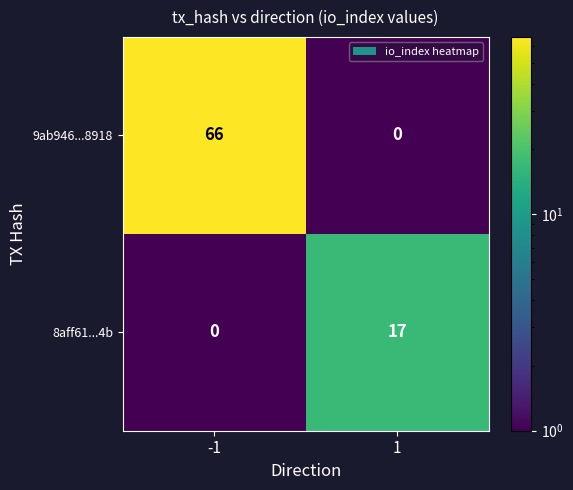

Rank the series at 1 from lowest to highest value.

9ab946...8918, 8aff61...4b